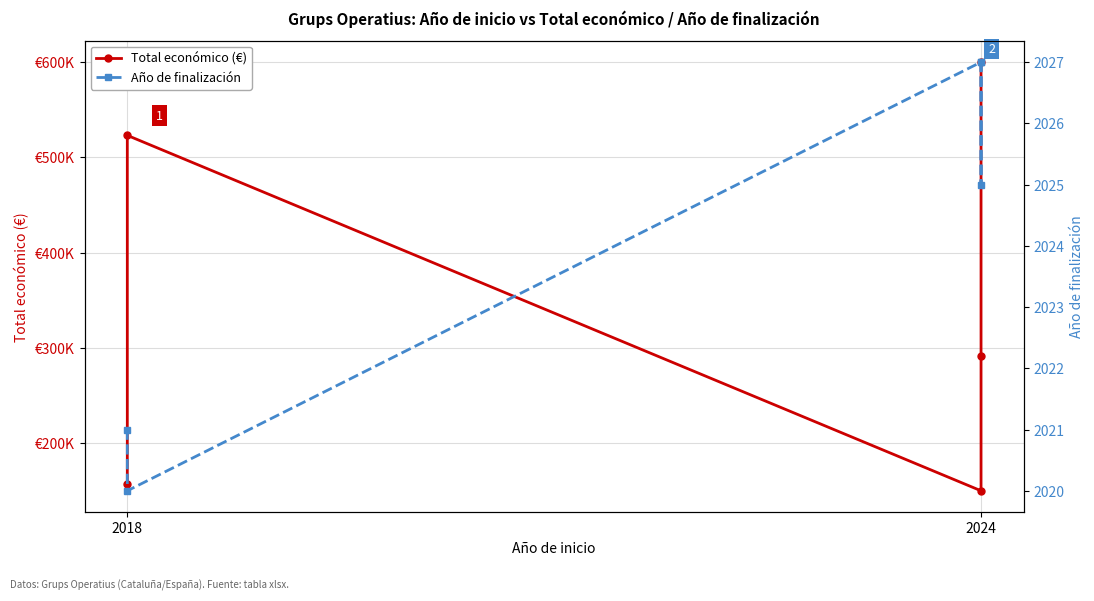

True or false: Total económico (€) has more than 2 points higher than both neighbors.

False